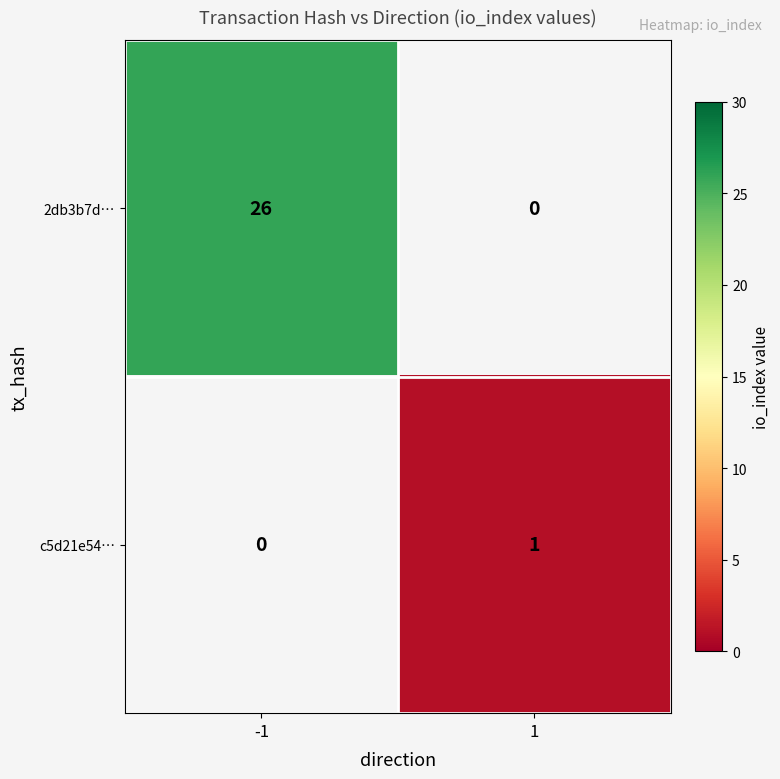

Is it true that c5d21e54… equals 2 at 1?

False